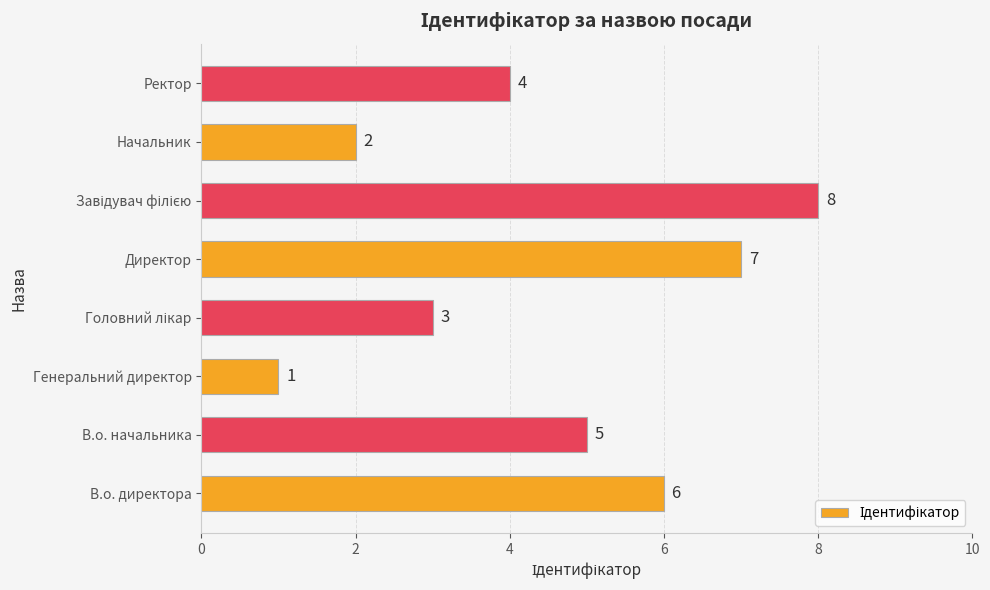

Reading bottom to top, transcribe all the data shown in this chart.

6	5	1	3	7	8	2	4